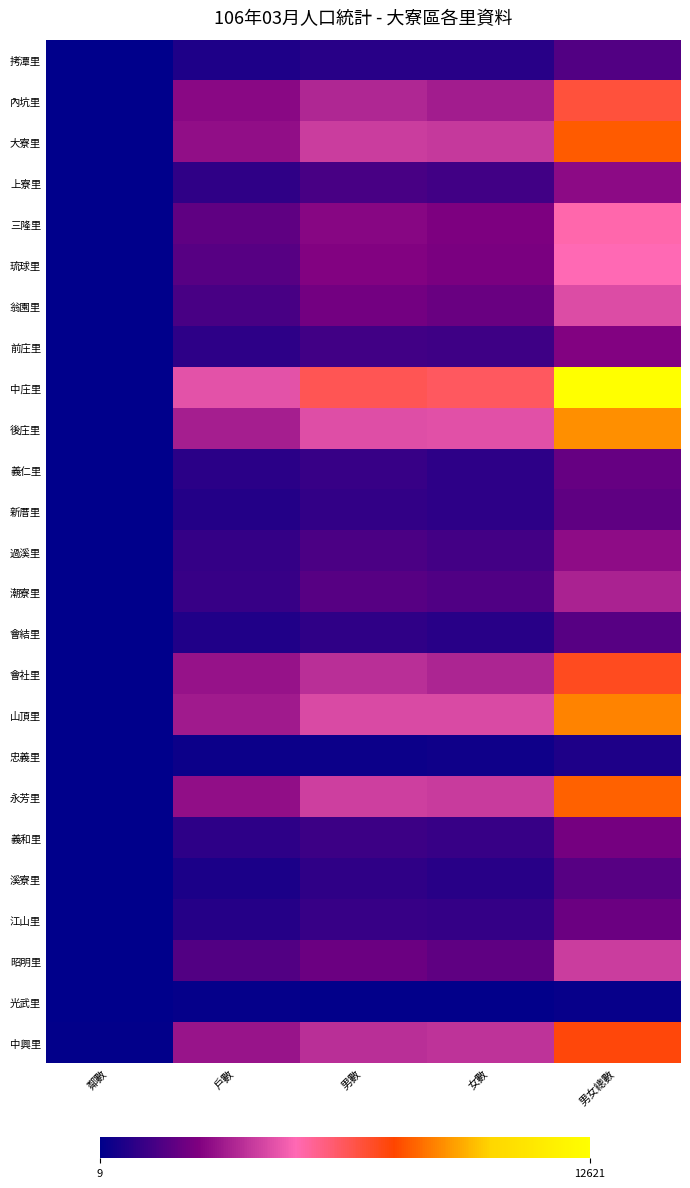

What is the difference between the 男女總數 values at 中興里 and 前庄里?

4849